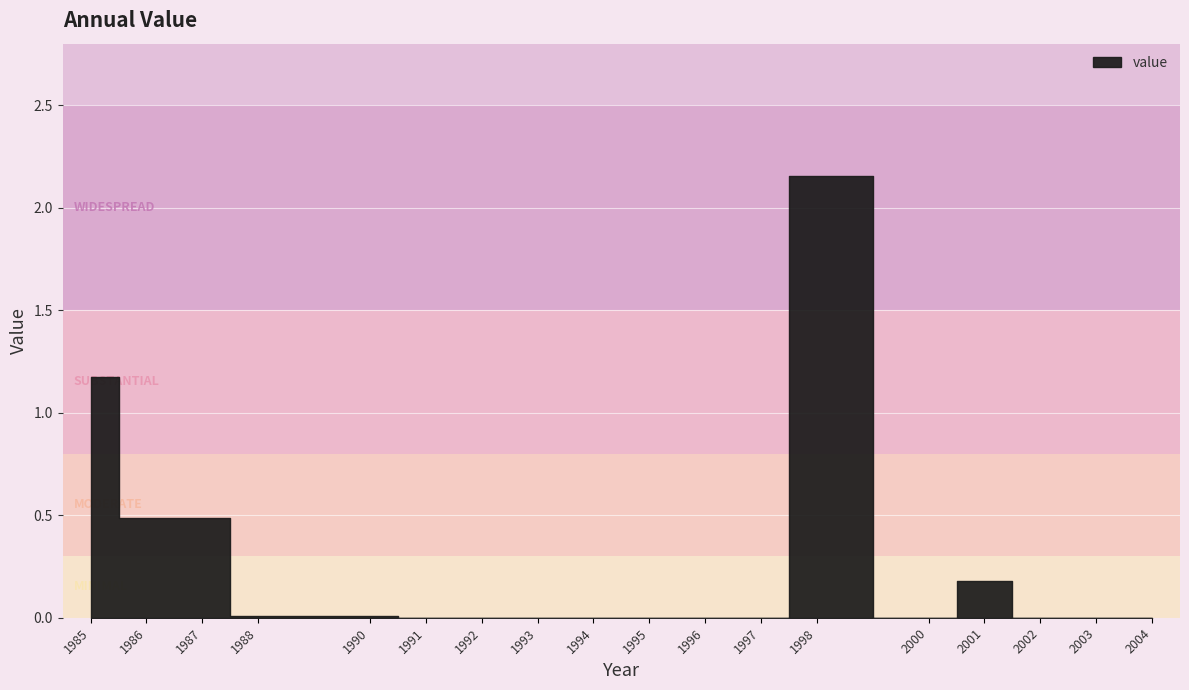

Where is the data nearest to the value 1?

1985